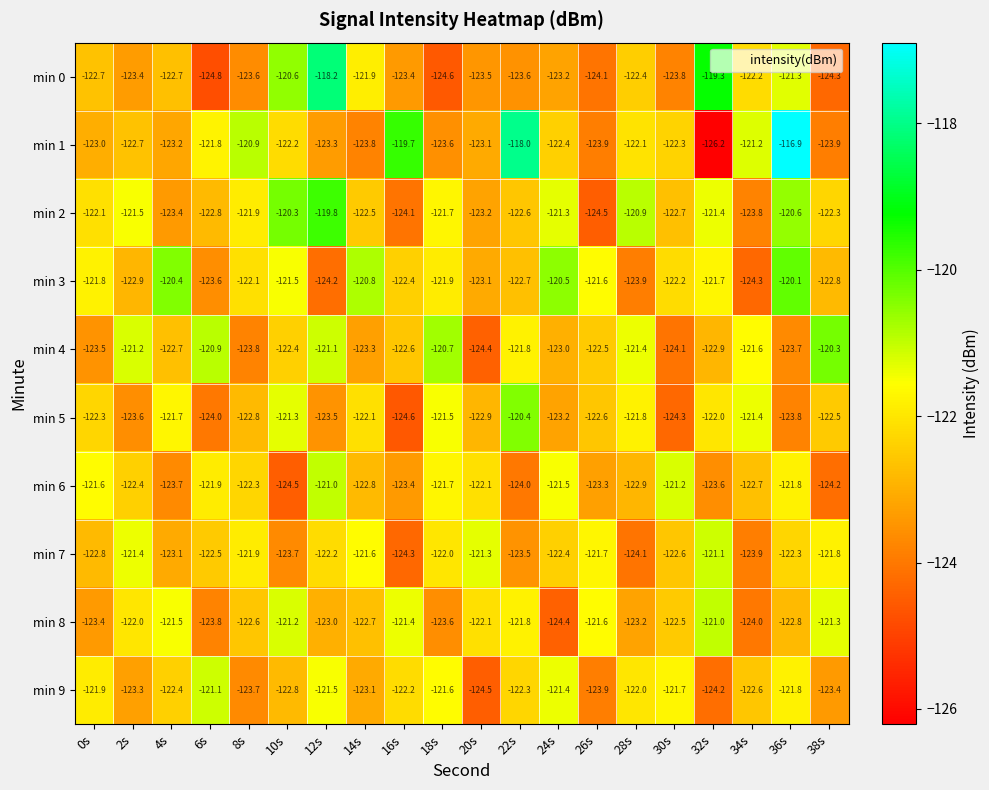

At which category is the sum across all series the highest?

36s